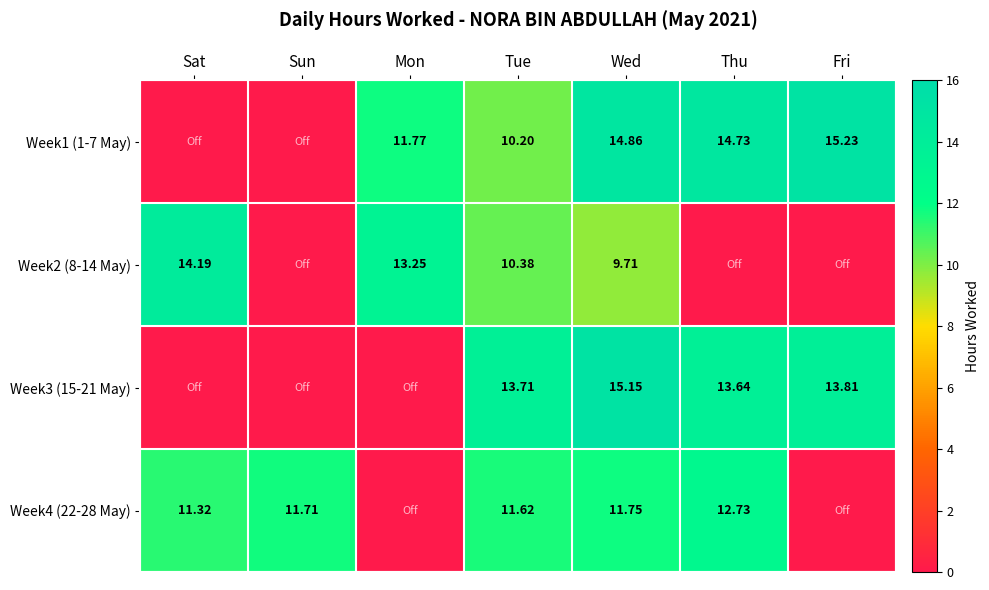

True or false: Week4 (22-28 May) has a value of 0.0 at Fri.

True